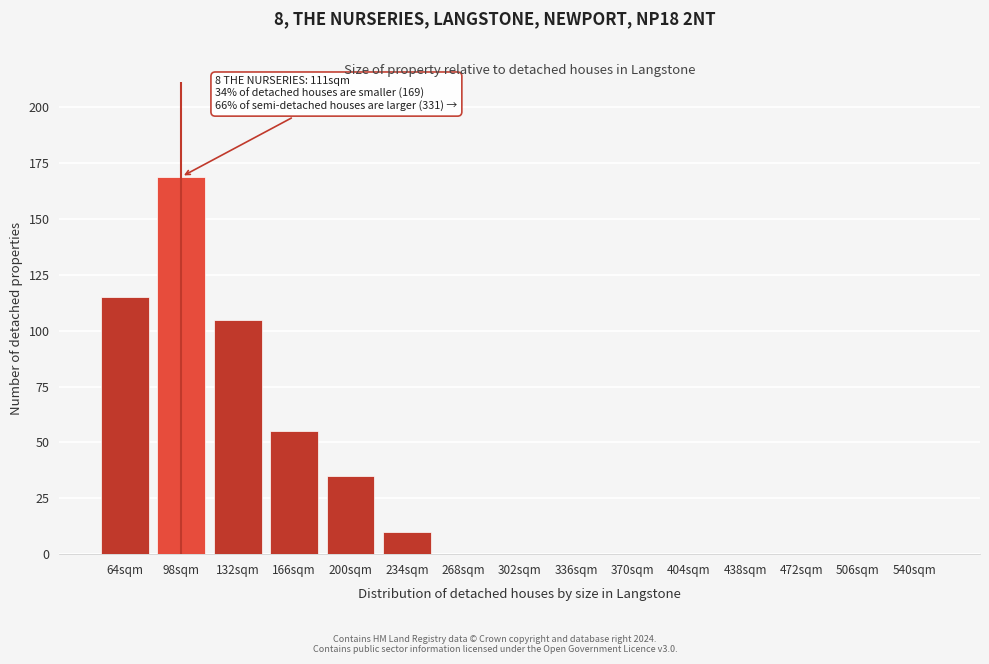

Reading left to right, transcribe all the data shown in this chart.

64sqm=115	98sqm=169	132sqm=105	166sqm=55	200sqm=35	234sqm=10	268sqm=0	302sqm=0	336sqm=0	370sqm=0	404sqm=0	438sqm=0	472sqm=0	506sqm=0	540sqm=0